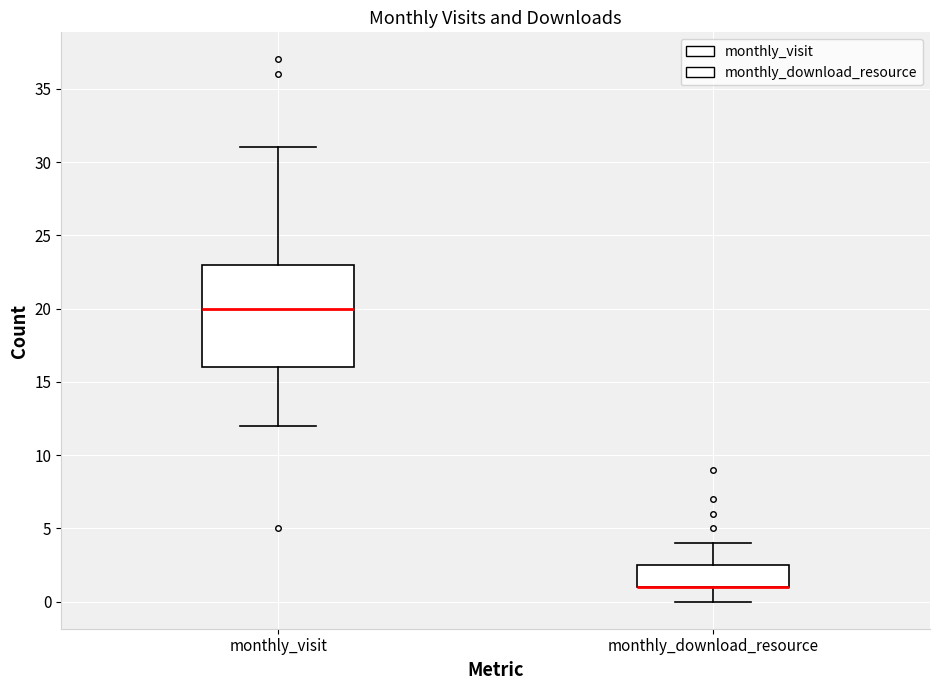

Reading left to right, transcribe this box plot: for each box, give where its median line is, the range the box spans, and where its two whiskers end, as read against the y-axis. The values are not printed on the chart, so give them approximately, as read against the axis.

monthly_visit: median 20.0, box 16.0 to 23.0, whiskers 12.0 to 31.0
monthly_download_resource: median 1.0 (drawn on the box's lower edge), box 1.0 to 2.5, whiskers 0.0 to 4.0